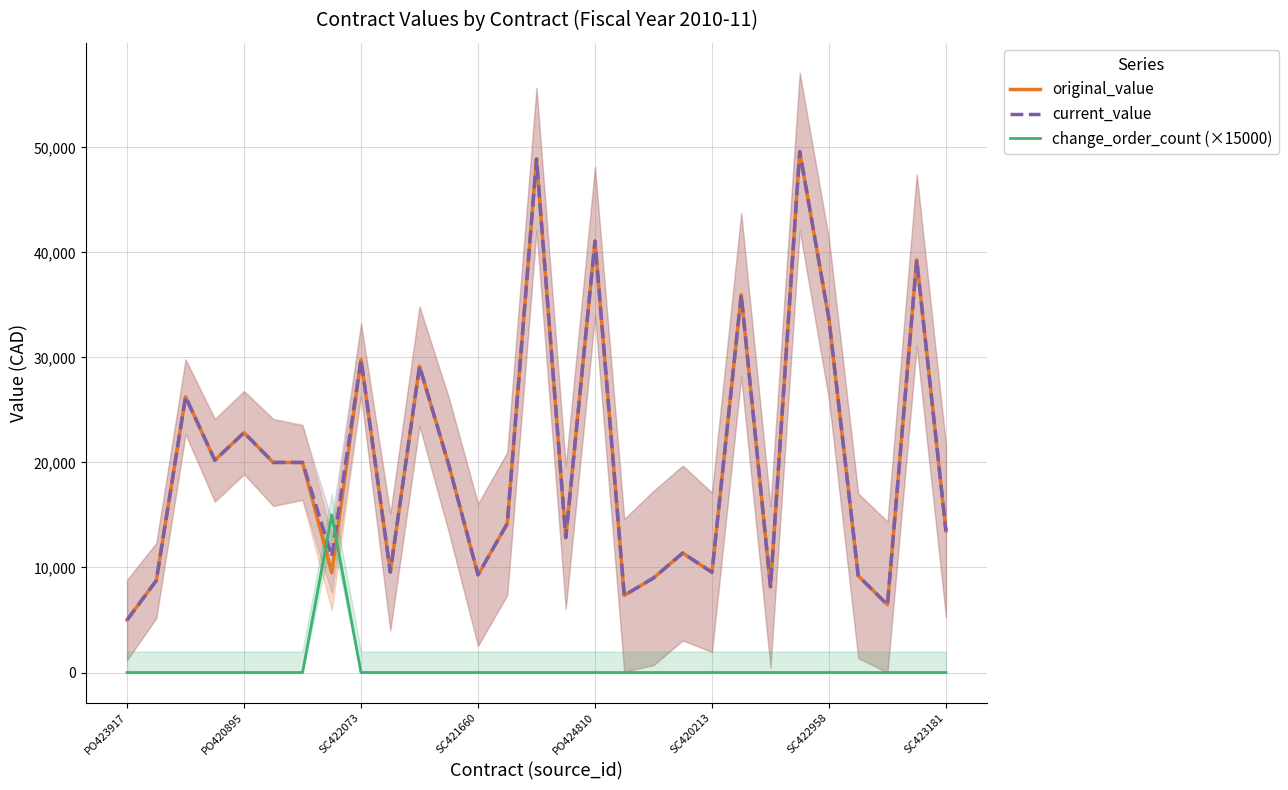

Is it true that change_order_count (×15000) equals 9178.8 at SC420213?

False